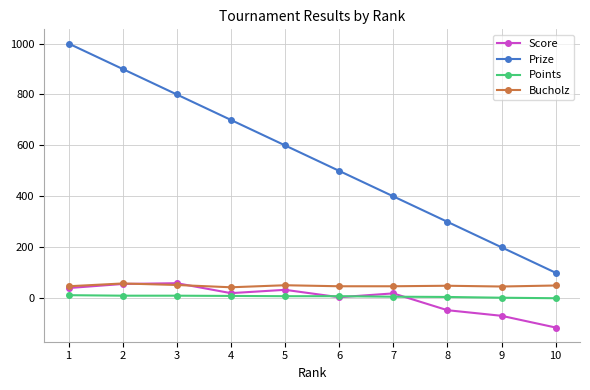

True or false: Prize has more than 2 interior local peaks.

False